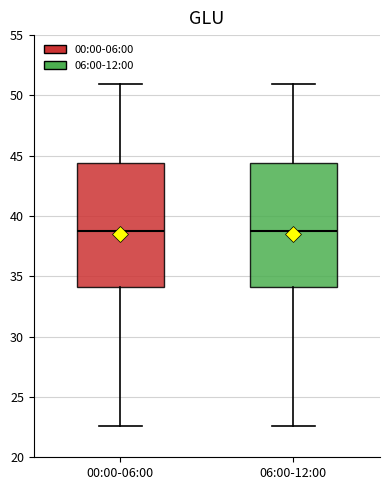

Where does the median line of the box for 06:00-12:00 sit on the y-axis? The values are not printed on the chart, so give them approximately, as read against the axis.

39.0